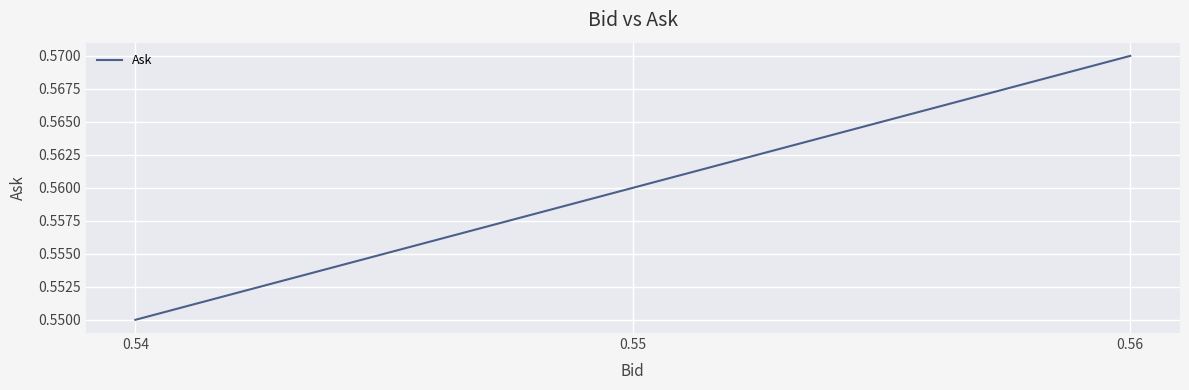

Rank the categories by value from lowest to highest.

0.54, 0.55, 0.56